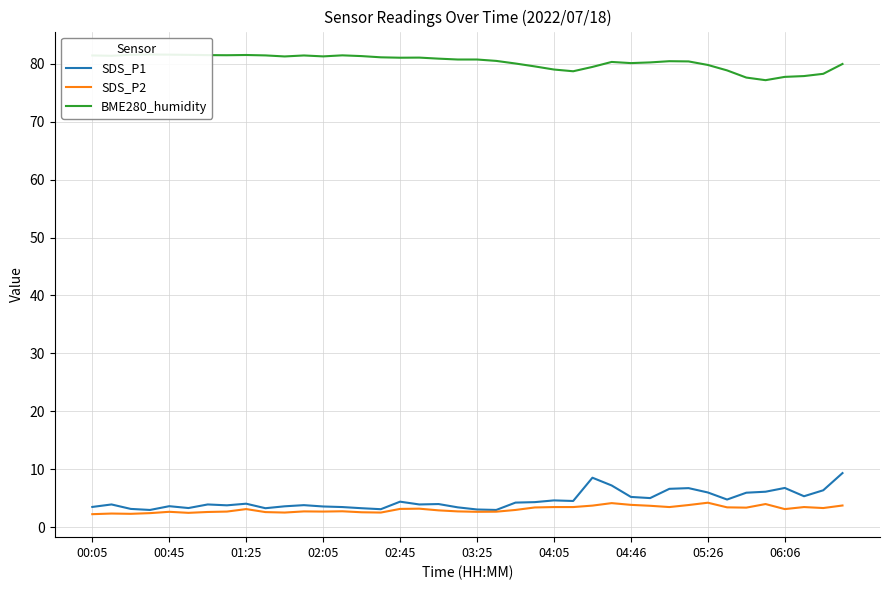

The BME280_humidity series shows 80.3 at 29. True or false?

True